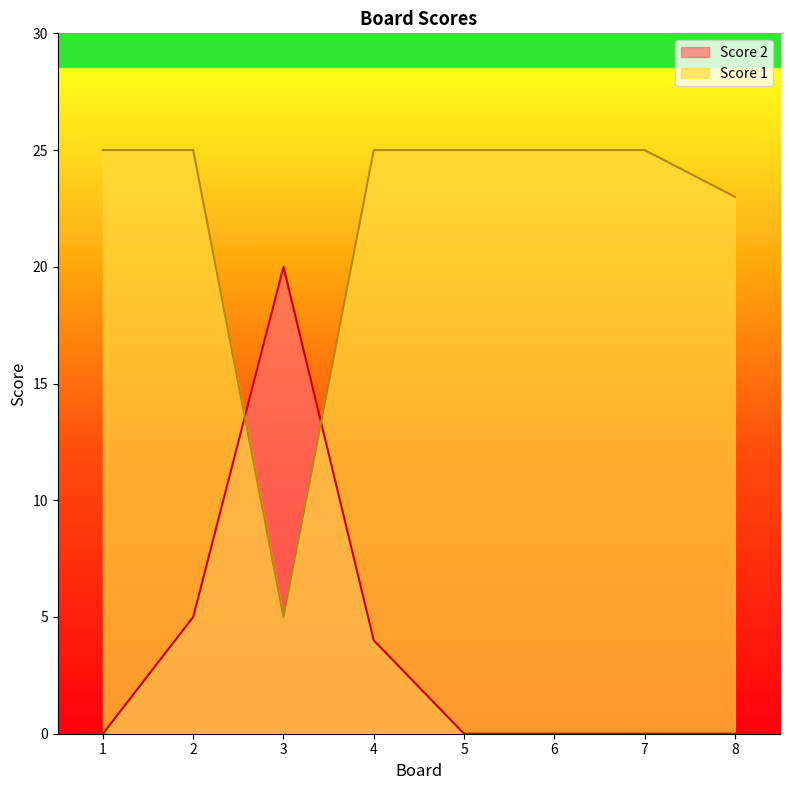

What is the difference between the second highest and second lowest values in the Score 1 series?

2